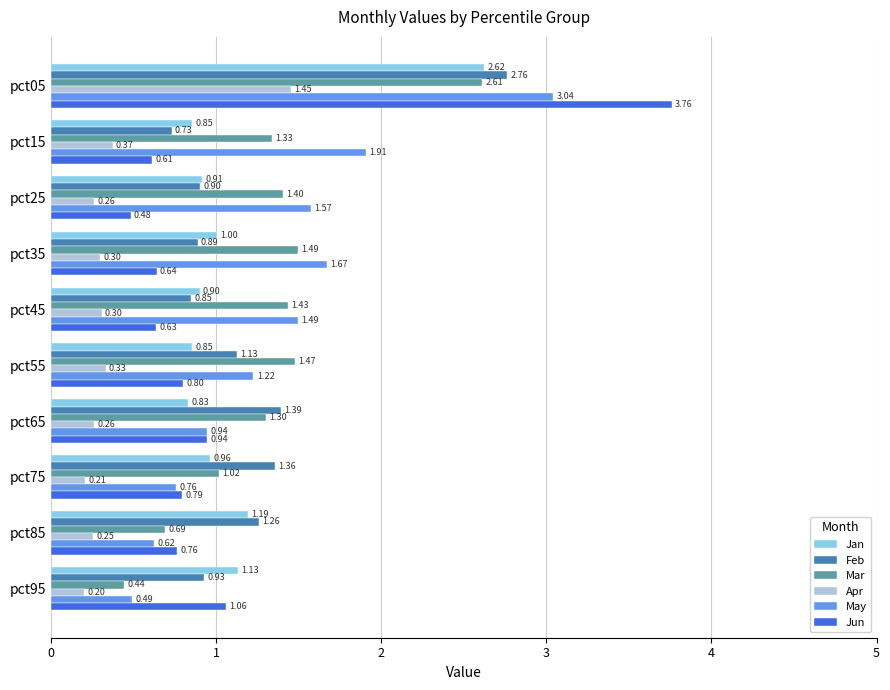

What are all the series names shown in the legend?

Jan, Feb, Mar, Apr, May, Jun